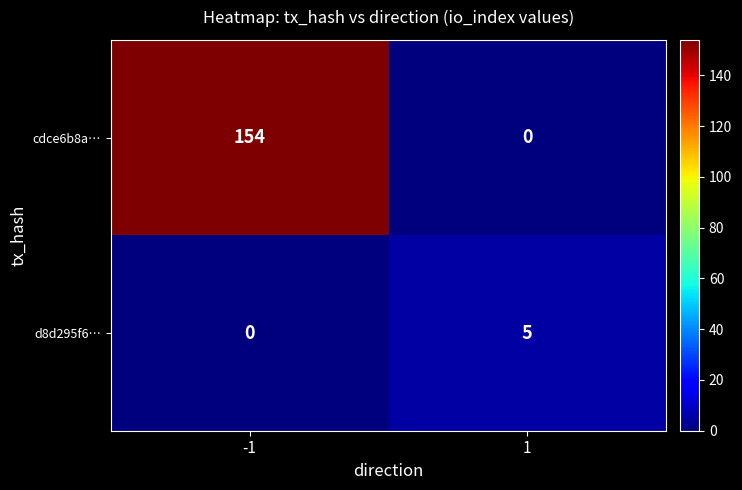

Reading left to right, list all the values displayed in this chart.

cdce6b8a…: -1=154	1=0
d8d295f6…: -1=0	1=5